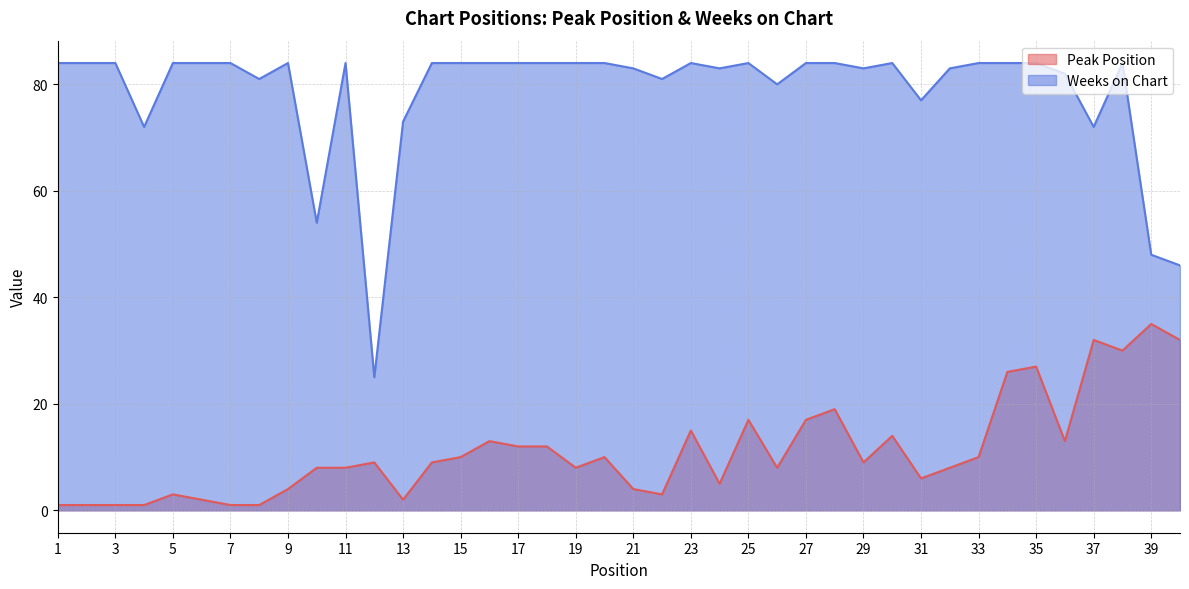

Is the value of Peak Position at 8 greater than the value of Weeks on Chart at 5?

No